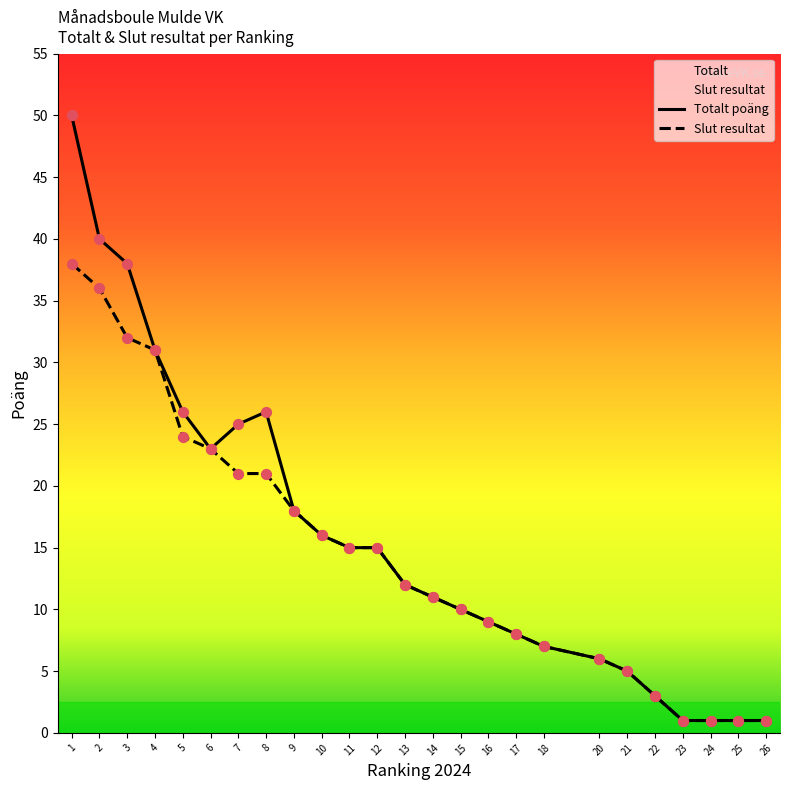

Is it true that Totalt poäng equals 50 at 3?

False